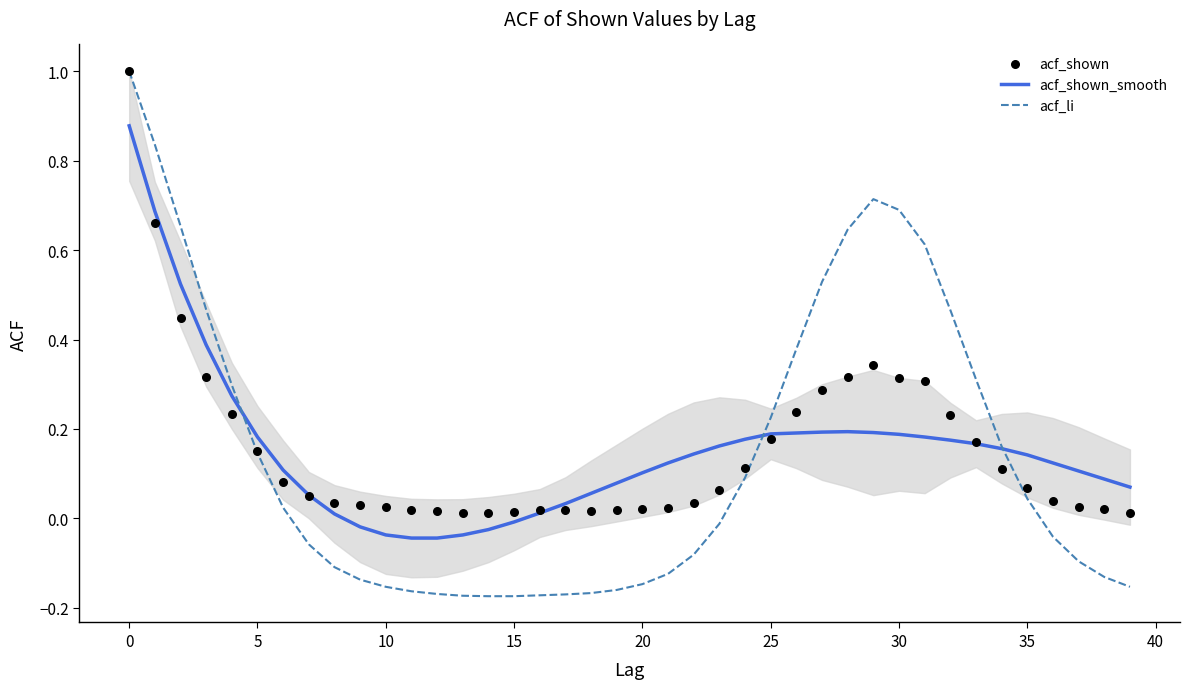

Is the value of acf_shown_smooth at 39 greater than the value of acf_li at 27?

No